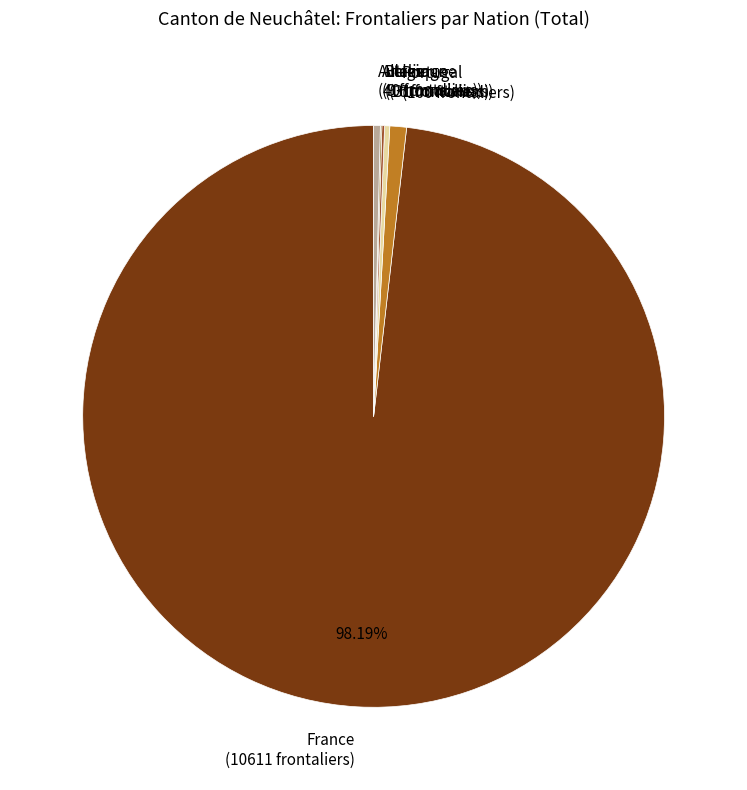

What is the majority slice?

France